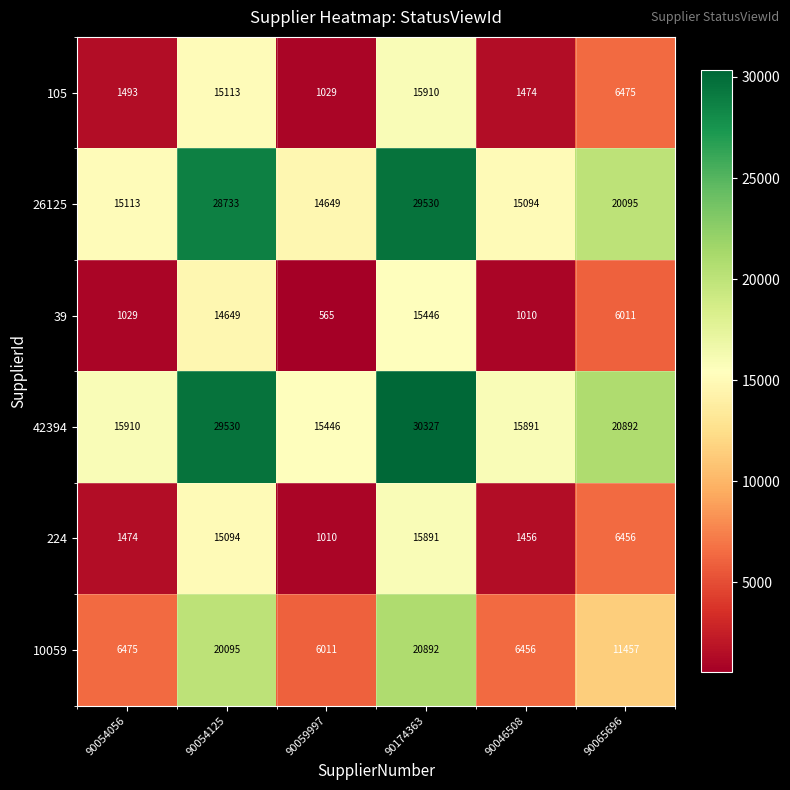

The 224 series shows 742 at 90046508. True or false?

False